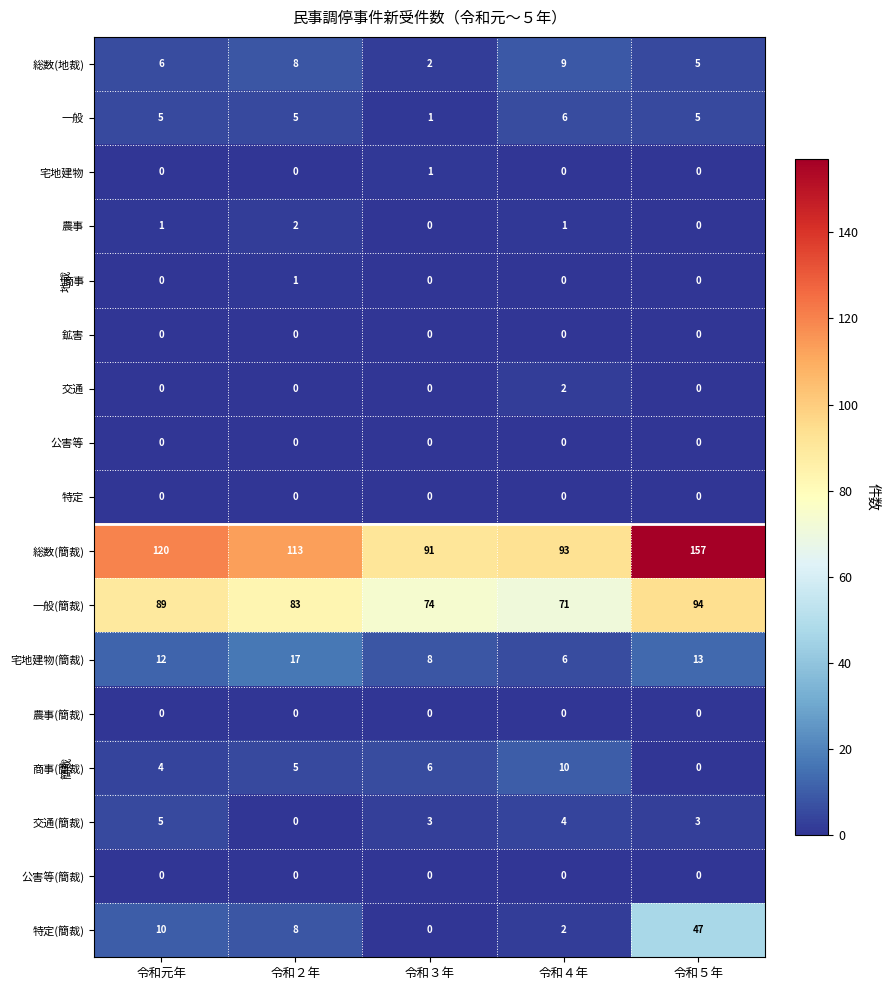

What is the greatest value displayed?

157